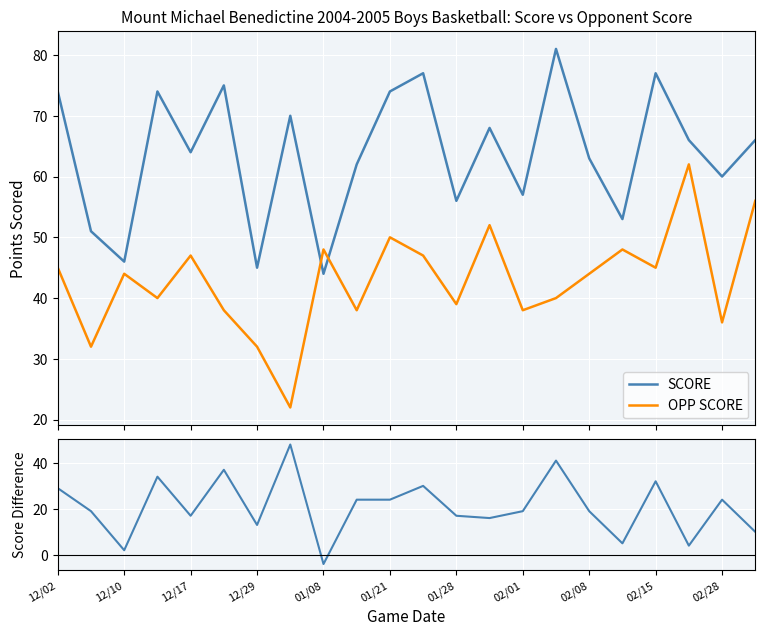

True or false: Score Difference has more than 0 interior local peaks.

True